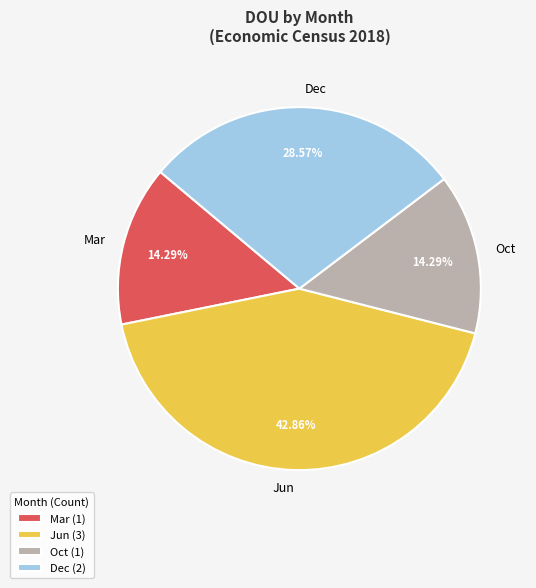

How many slices are in this pie chart?

4